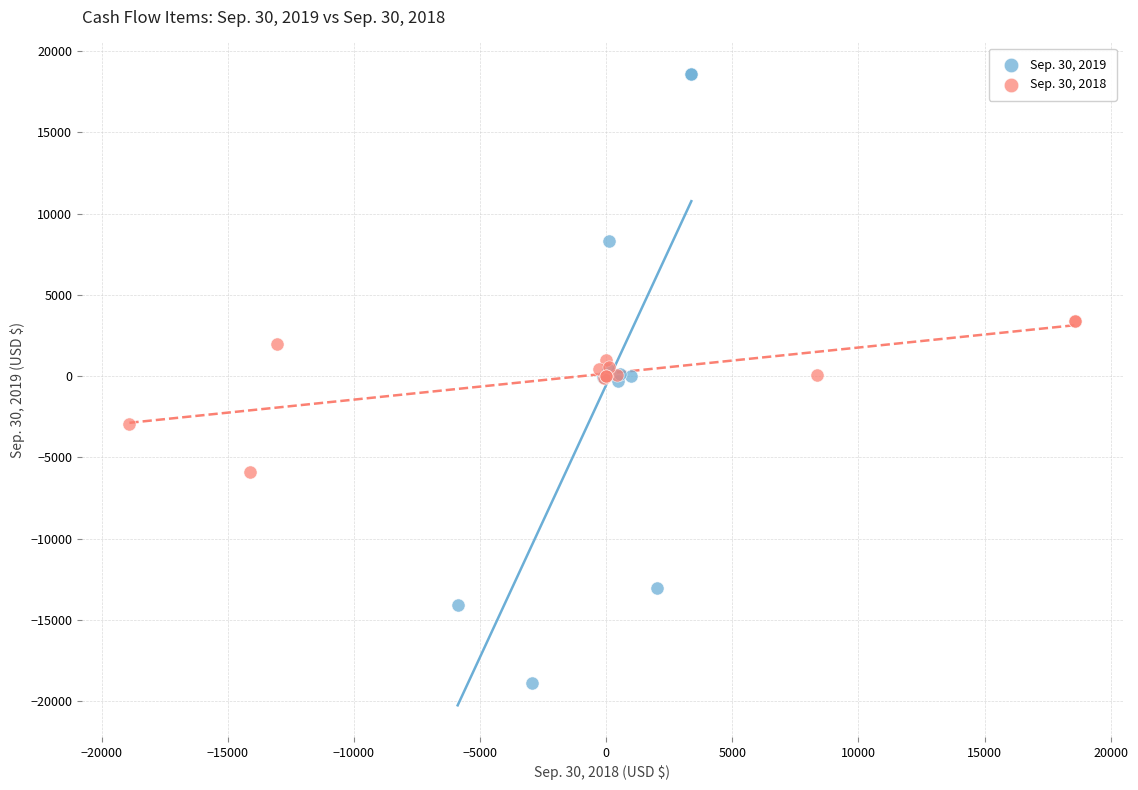

Which series contains the lowest Y value?

Sep. 30, 2019